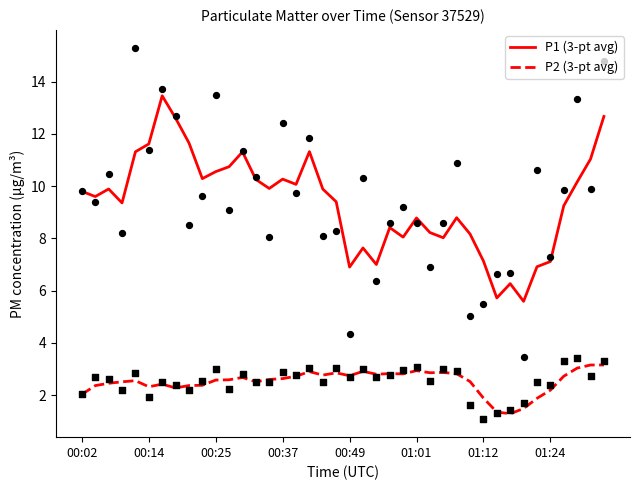

Which series has the widest spread of Y values?

P1 (3-pt avg)